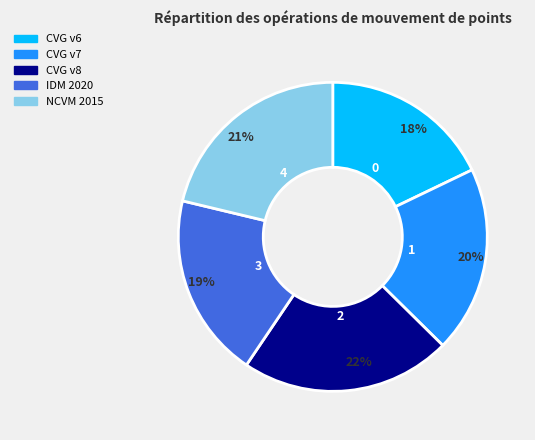

Does any single category account for the majority?

No